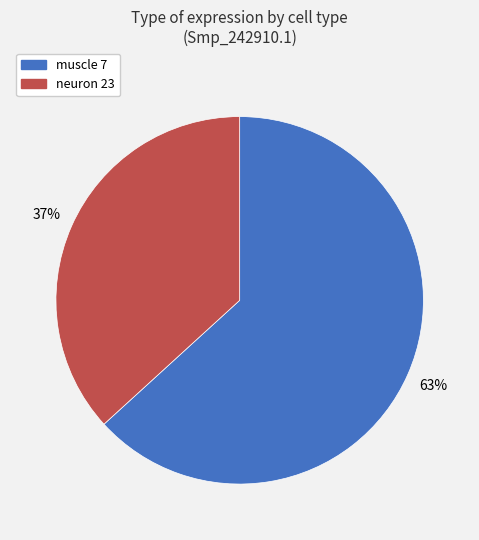

To the nearest percent, what is the combined percentage of muscle 7 and neuron 23?

100%